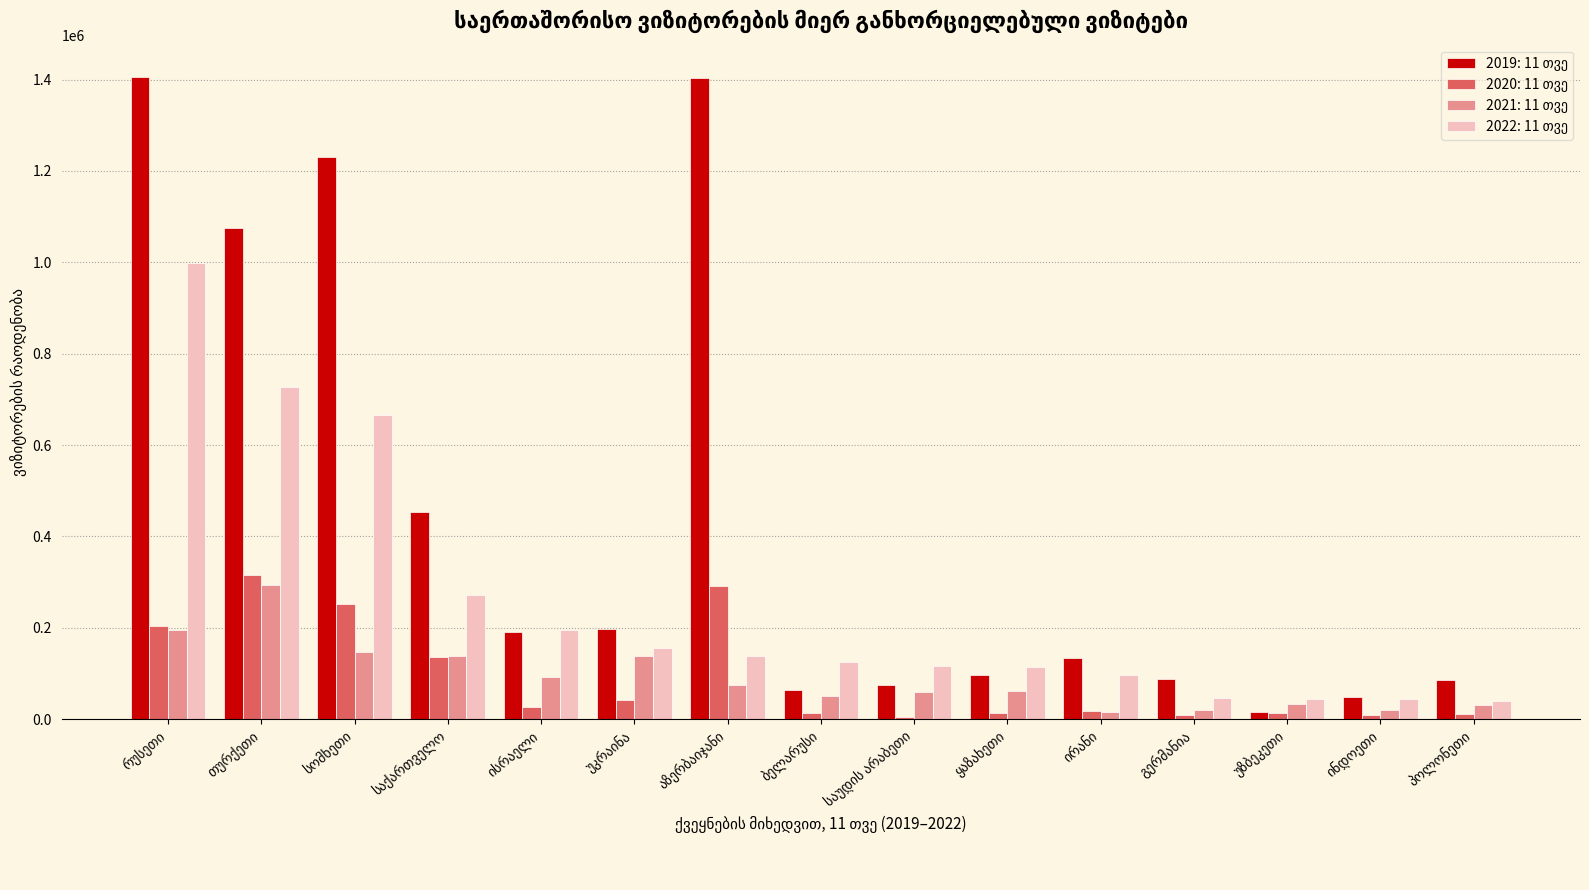

How many groups of bars are there?

15